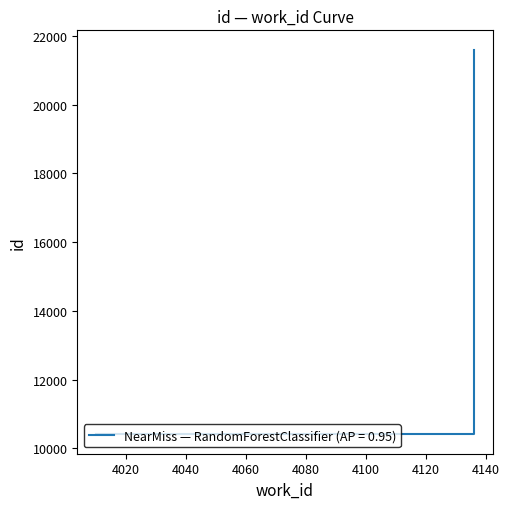

The chart shows a value of 21598 at 4136. True or false?

True